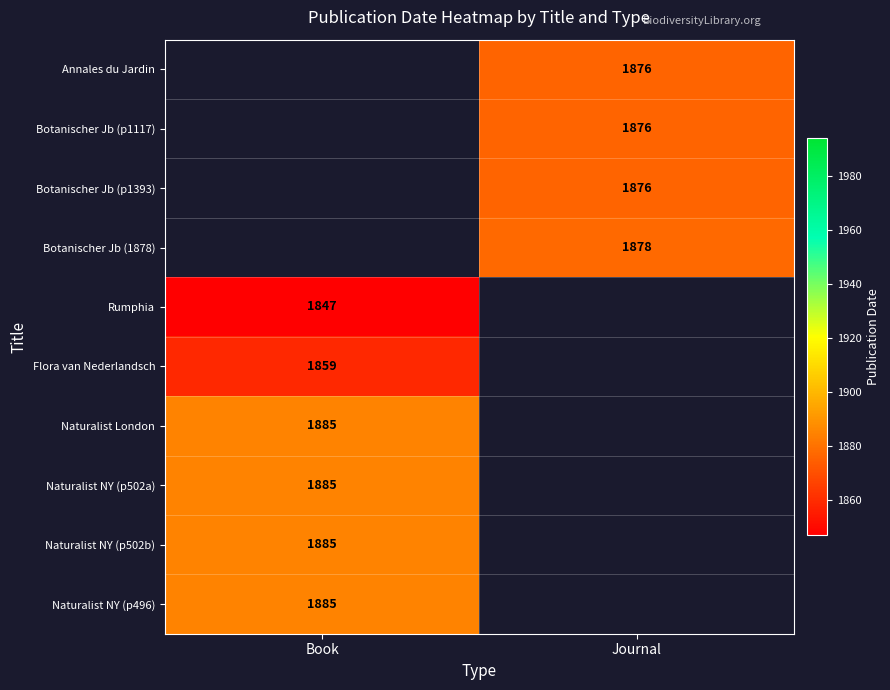

The value of Botanischer Jb (1878) at Journal is 1878. True or false?

True